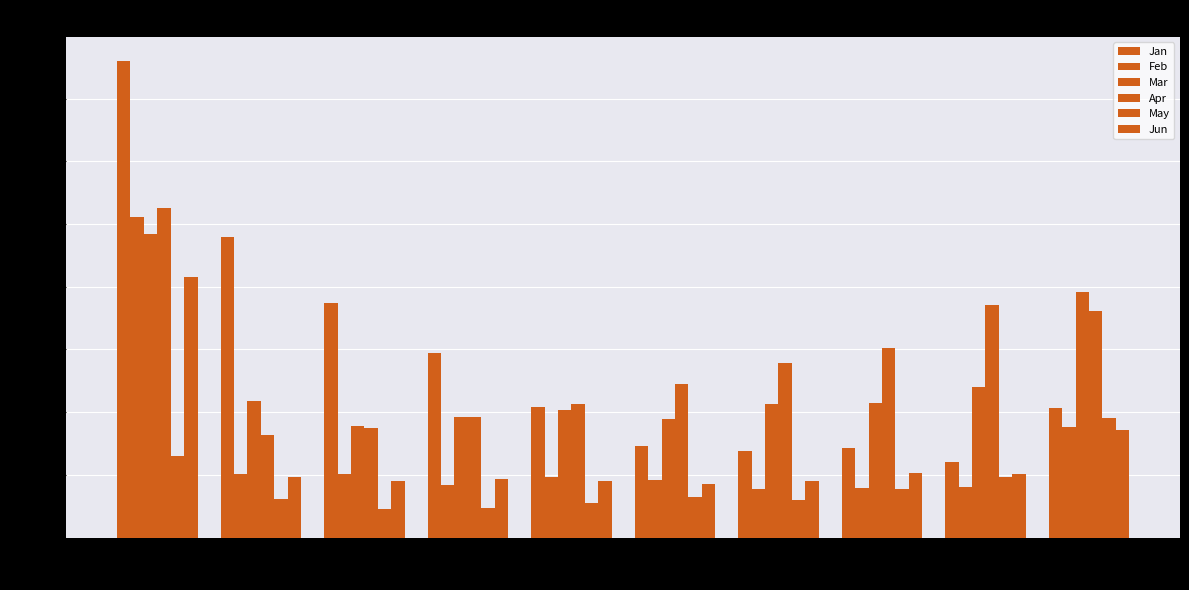

How many series are shown in this chart?

6